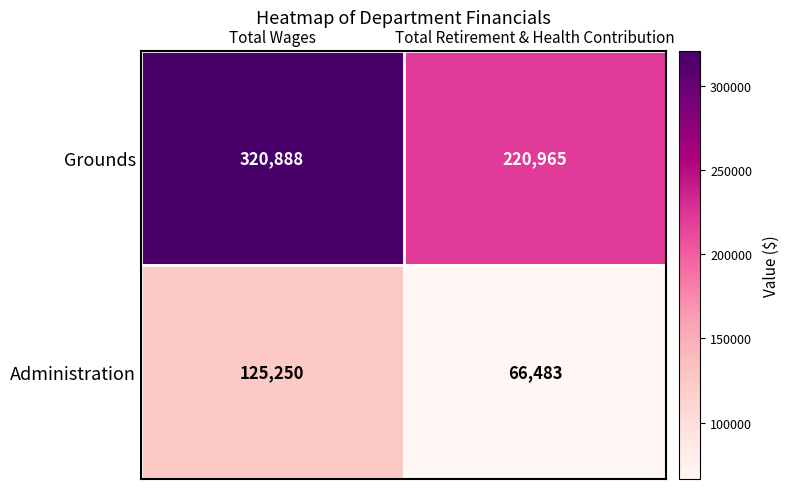

What is the difference between the maximum and minimum values in the Administration series?

58767